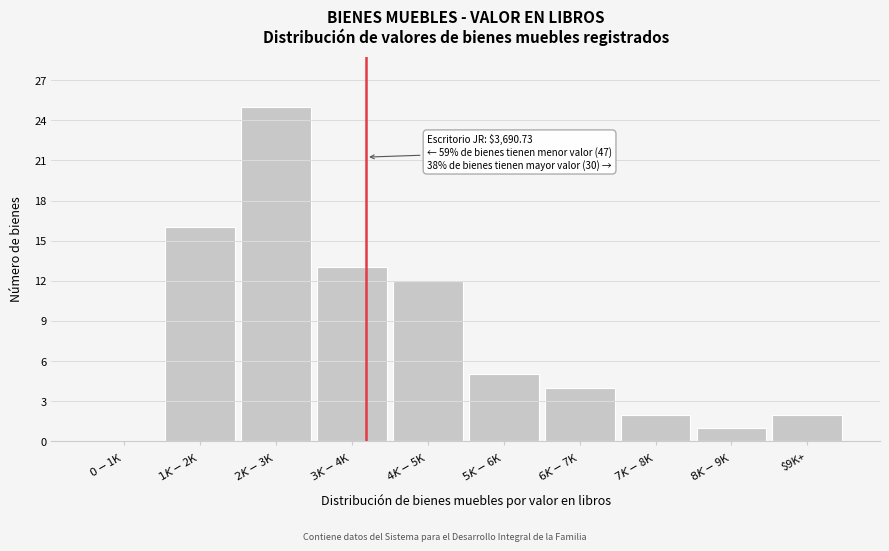

What is the greatest value displayed?

25